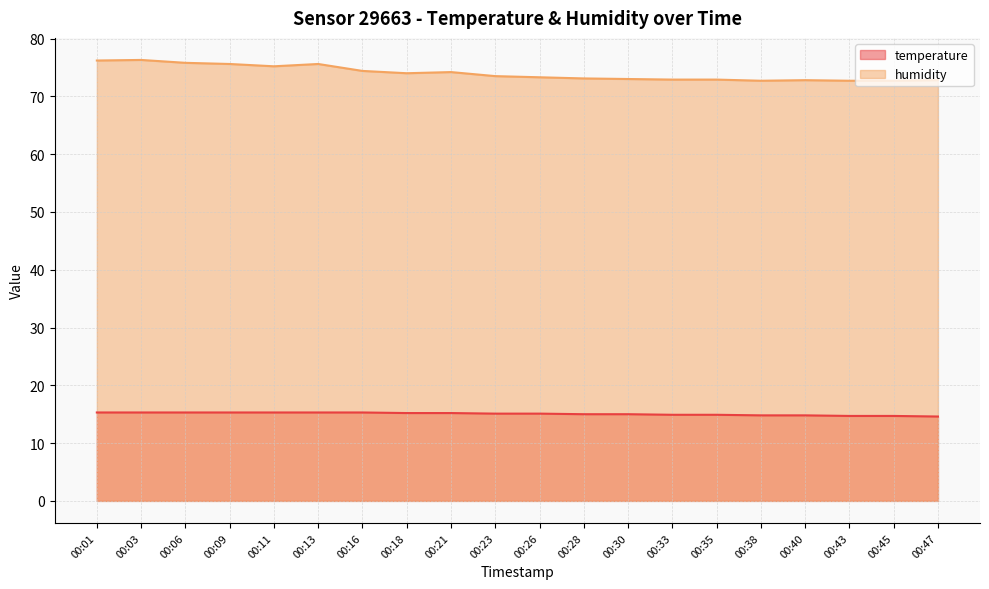

Reading left to right, what are all the values shown in this chart?

temperature: 00:01=15.3	00:03=15.3	00:06=15.3	00:09=15.3	00:11=15.3	00:13=15.3	00:16=15.3	00:18=15.2	00:21=15.2	00:23=15.1	00:26=15.1	00:28=15.0	00:30=15.0	00:33=14.9	00:35=14.9	00:38=14.8	00:40=14.8	00:43=14.7	00:45=14.7	00:47=14.6
humidity: 00:01=76.2	00:03=76.3	00:06=75.8	00:09=75.6	00:11=75.2	00:13=75.6	00:16=74.4	00:18=74.0	00:21=74.2	00:23=73.5	00:26=73.3	00:28=73.1	00:30=73.0	00:33=72.9	00:35=72.9	00:38=72.7	00:40=72.8	00:43=72.7	00:45=72.7	00:47=72.8